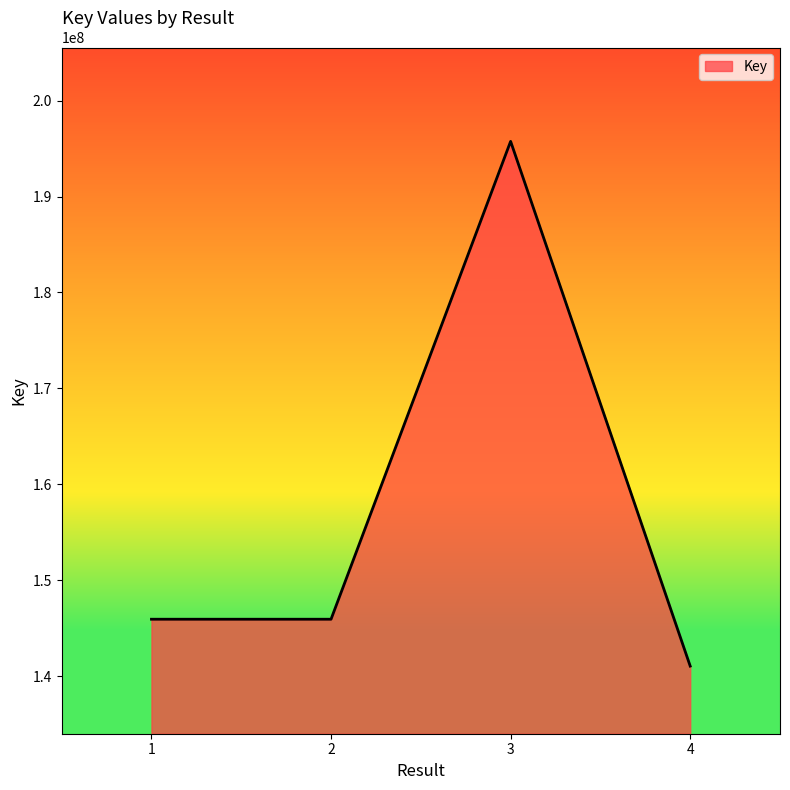

The value at 4 is 229592687. True or false?

False